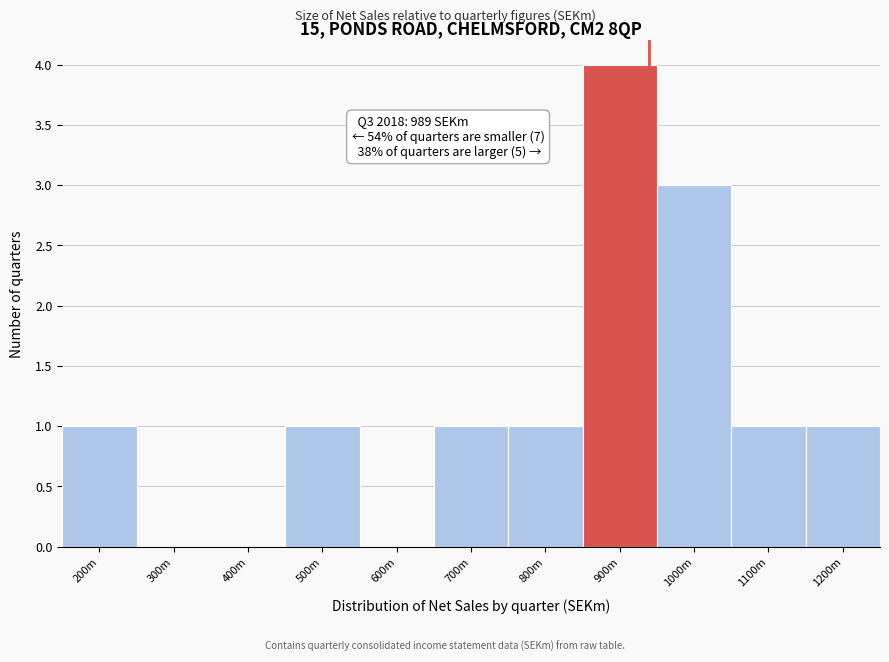

Reading left to right, transcribe all the data shown in this chart.

200m=1	300m=0	400m=0	500m=1	600m=0	700m=1	800m=1	900m=4	1000m=3	1100m=1	1200m=1